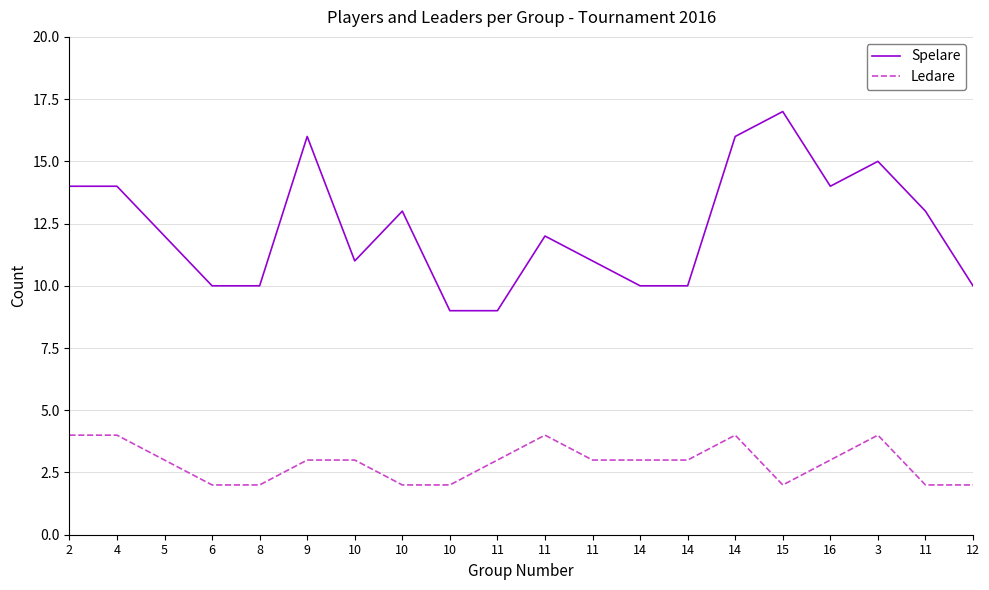

At which label is Spelare closest to 13?

10